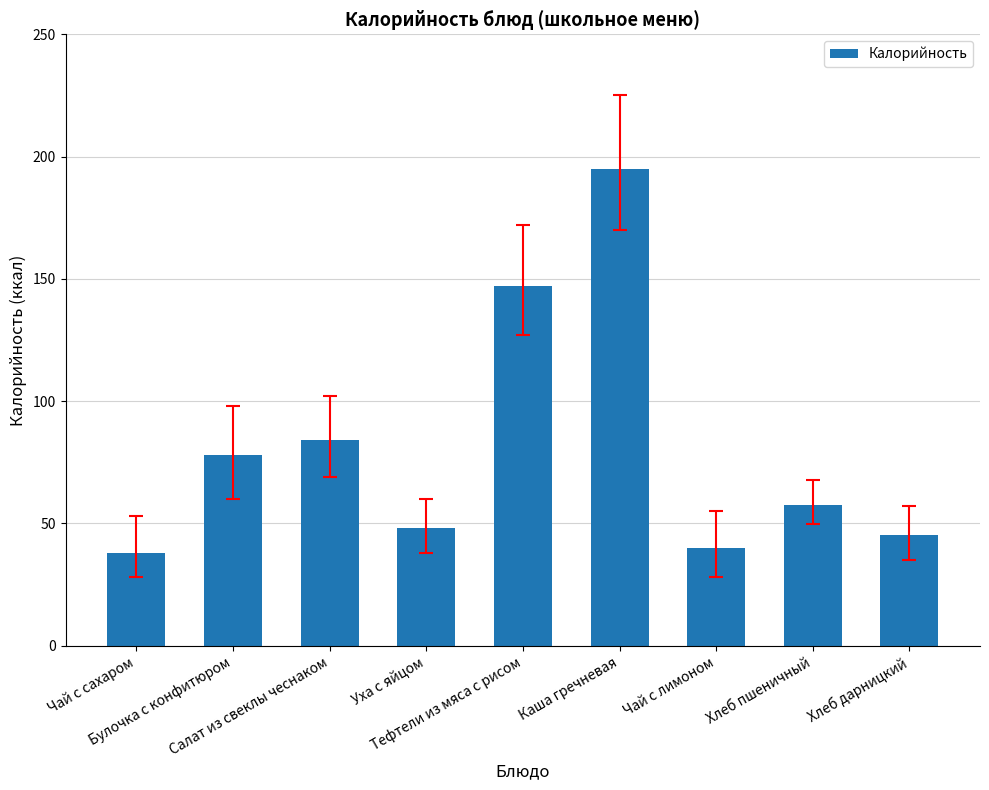

Reading left to right, what are all the values shown in this chart?

Чай с сахаром=38.0	Булочка с конфитюром=78.0	Салат из свеклы чеснаком=84.0	Уха с яйцом=48.0	Тефтели из мяса с рисом=147.0	Каша гречневая=195.0	Чай с лимоном=40.0	Хлеб пшеничный=57.7	Хлеб дарницкий=45.2